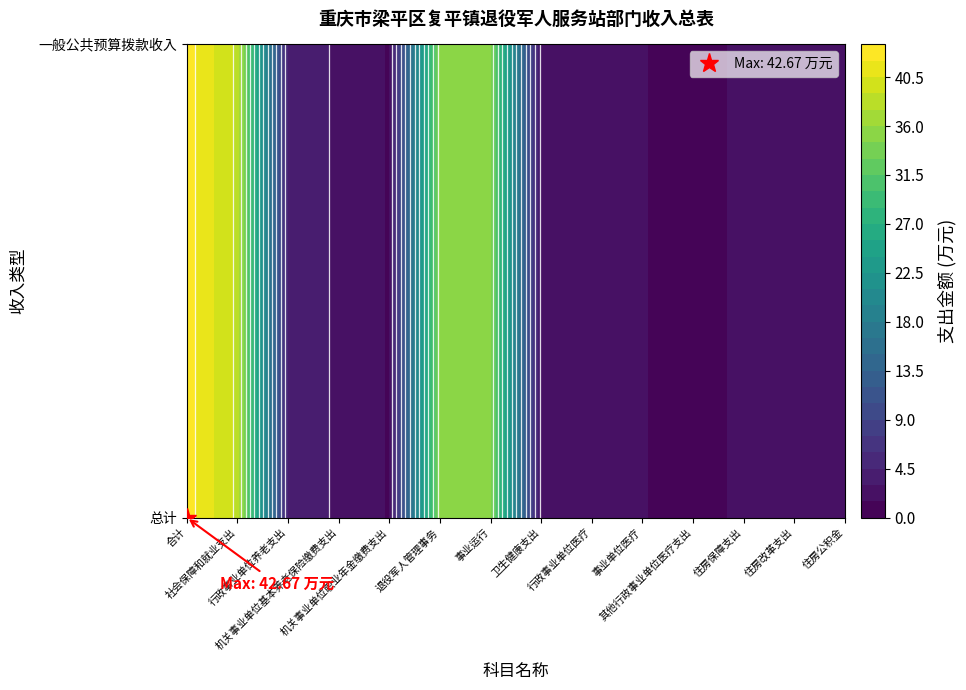

At which category does the chart reach its peak across all series?

合计